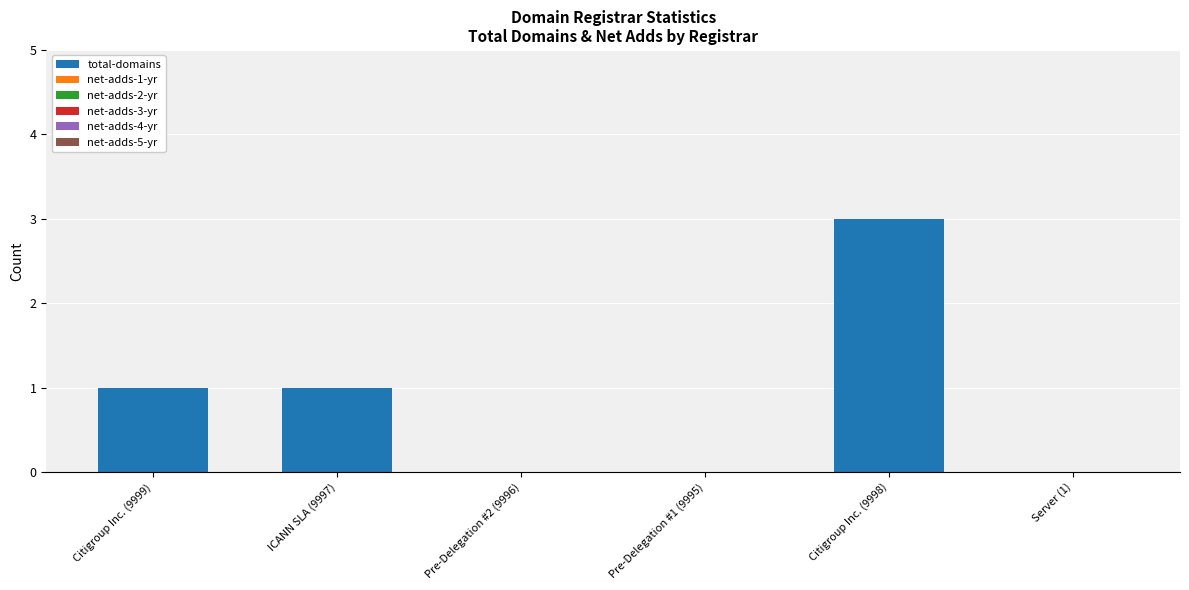

What is the sum of all values?

5